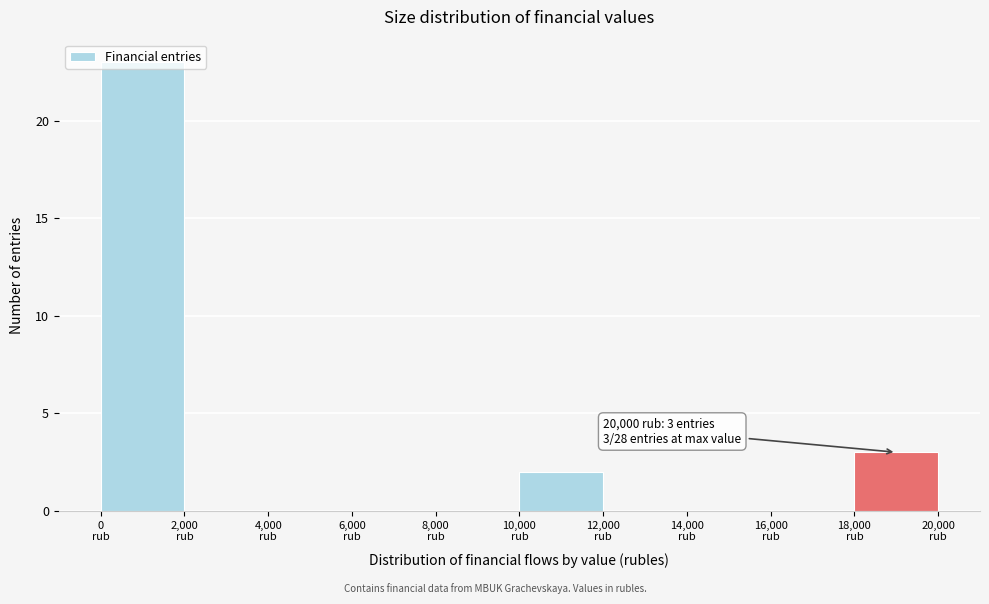

Which range on the x-axis has the tallest bar?

0 to 2000